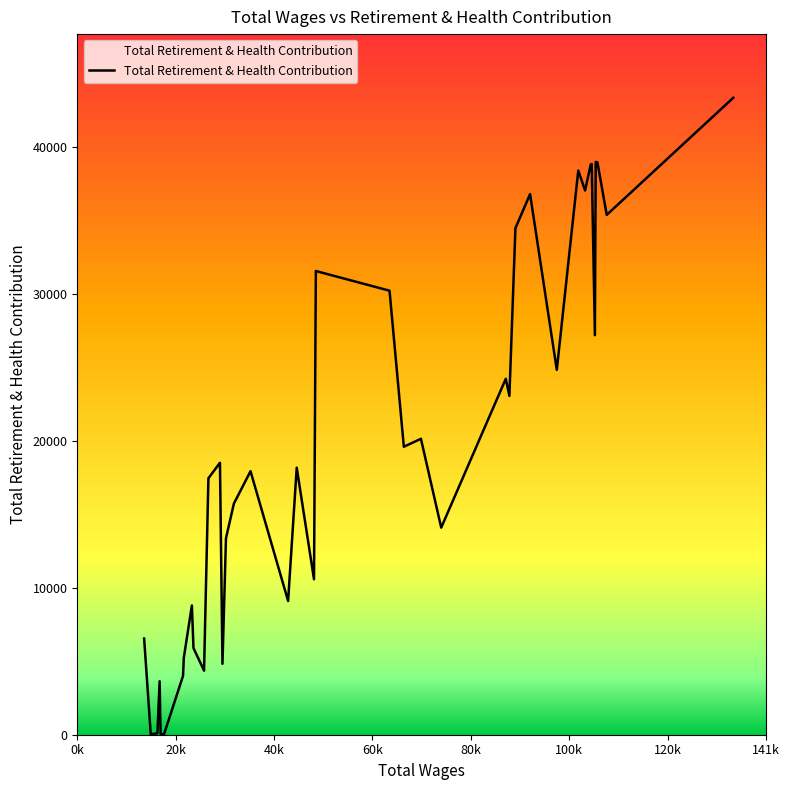

What is the average value?

19866